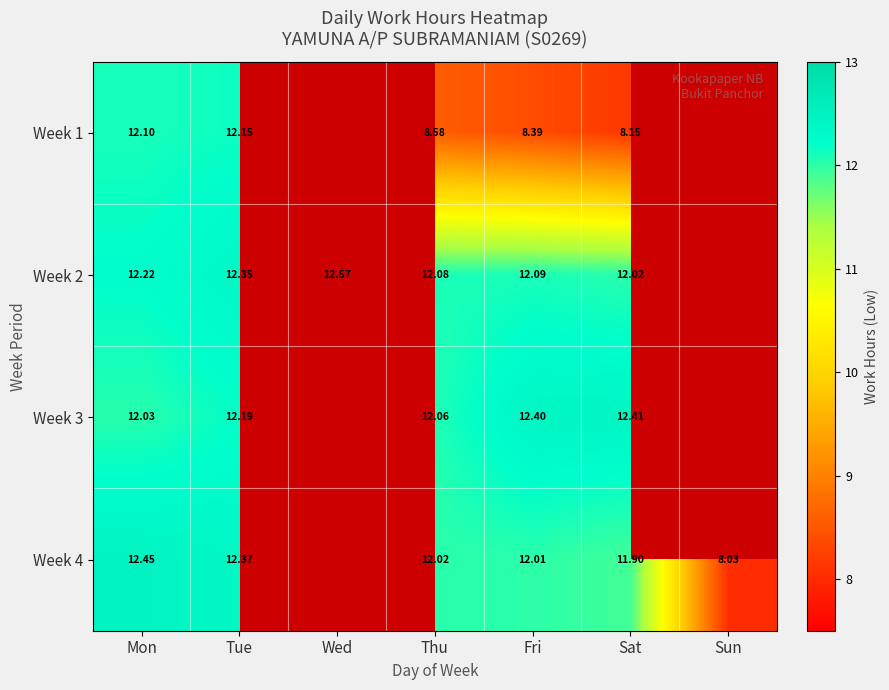

At Fri, list the series in order from smallest to largest.

Week 1, Week 4, Week 2, Week 3